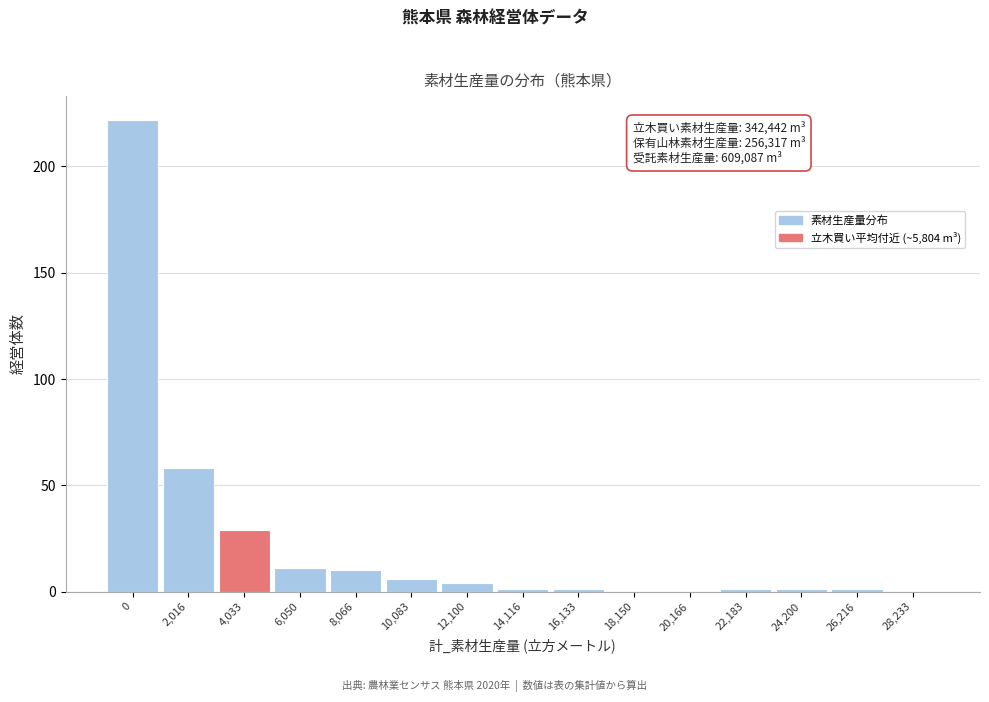

Reading left to right, list all the values displayed in this chart.

0=222	2,016=58	4,033=29	6,050=11	8,066=10	10,083=6	12,100=4	14,116=1	16,133=1	18,150=0	20,166=0	22,183=1	24,200=1	26,216=1	28,233=0